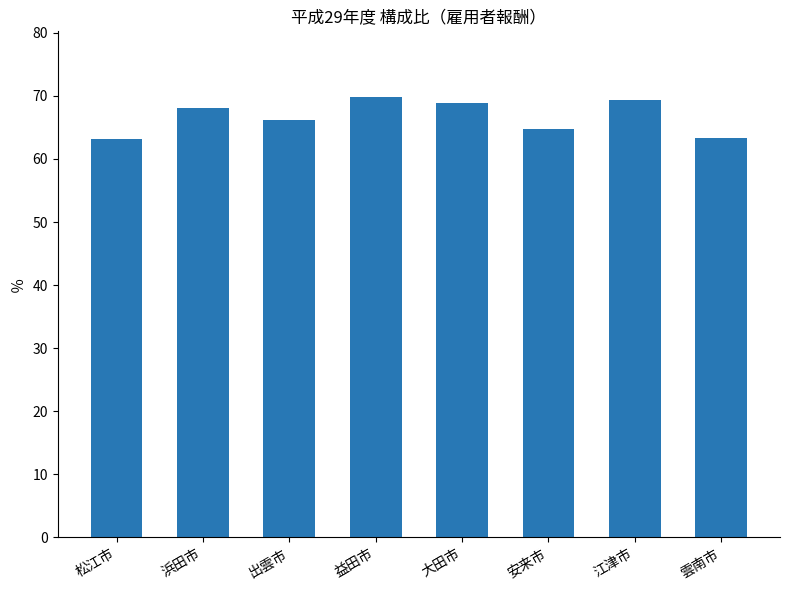

What is the sum of all values?

533.5